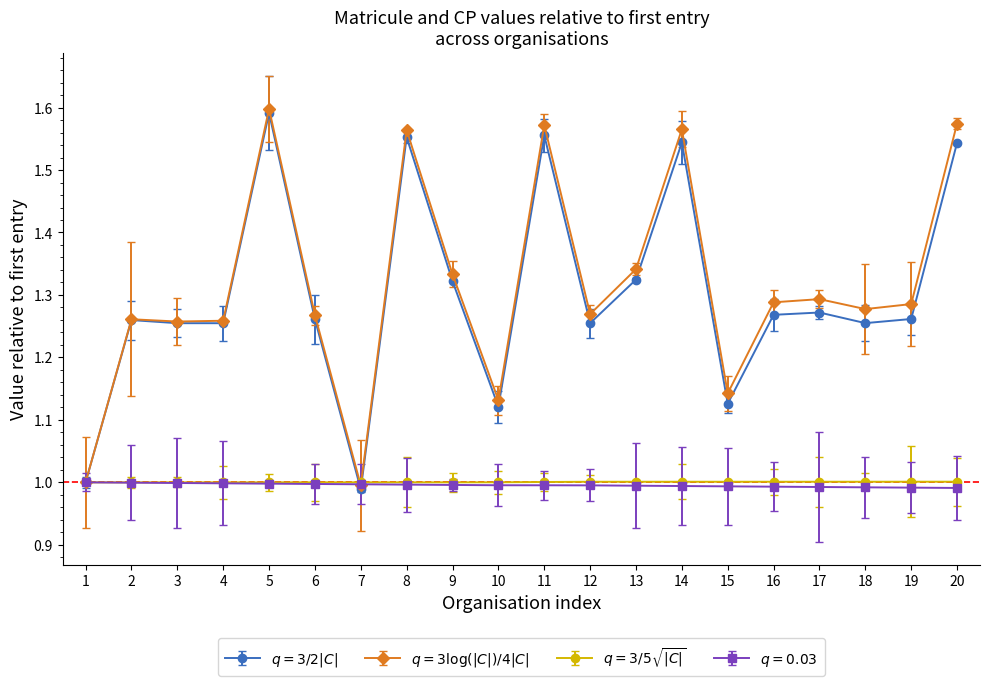

What is the difference between the highest and lowest values at 17?

0.3